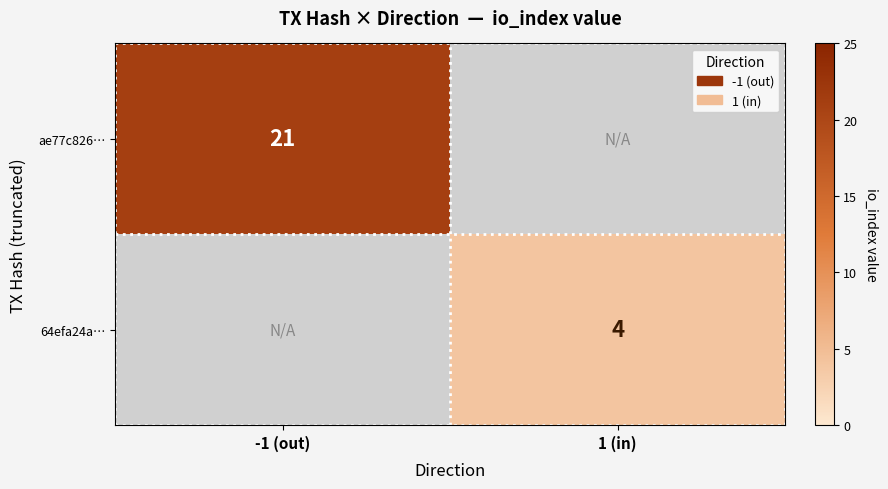

The value of 64efa24a… at 1 (in) is 7. True or false?

False